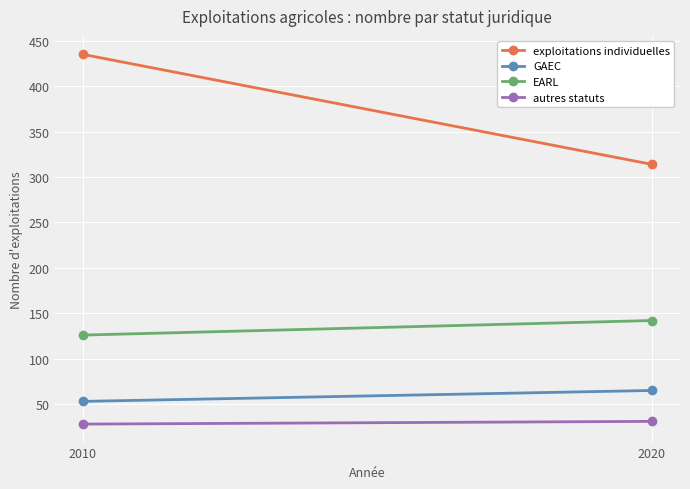

What are all the series names shown in the legend?

exploitations individuelles, GAEC, EARL, autres statuts